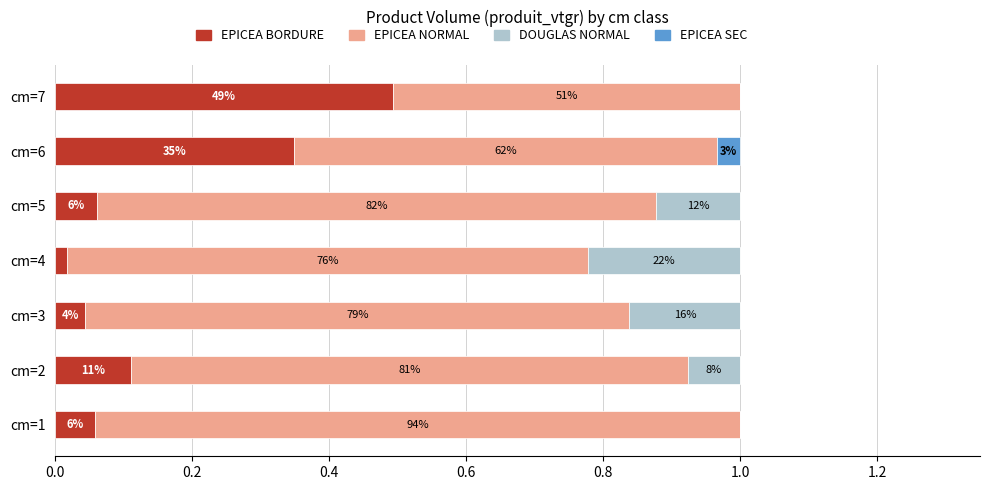

What are all the series names shown in the legend?

EPICEA BORDURE, EPICEA NORMAL, DOUGLAS NORMAL, EPICEA SEC